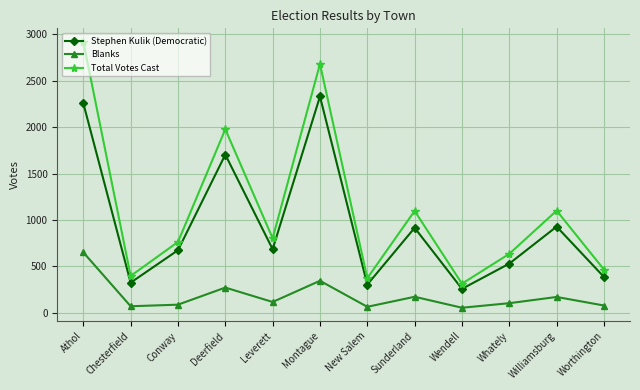

True or false: Blanks and Stephen Kulik (Democratic) intersect in this chart.

False